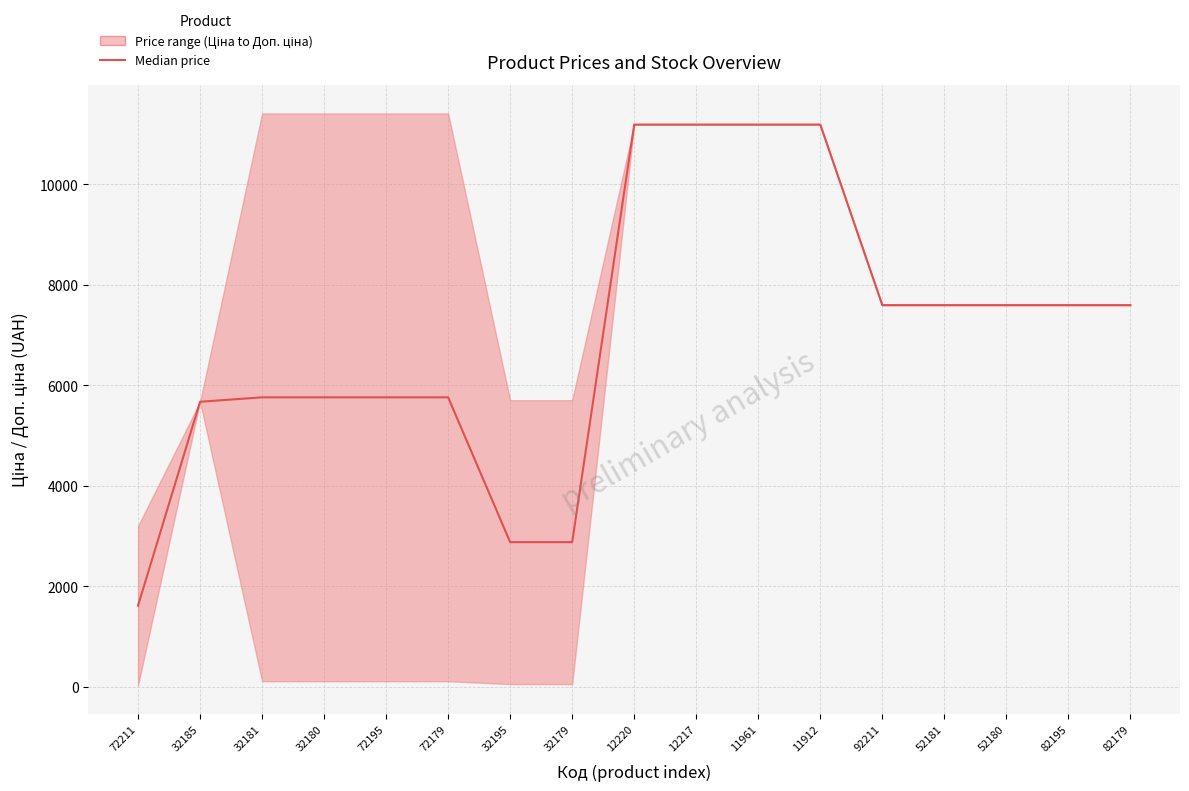

Reading left to right, what are all the values shown in this chart?

1618.5	5673.8	5762.1	5762.1	5762.1	5762.1	2881.0	2881.0	11188.2	11188.2	11188.2	11188.2	7596.5	7596.5	7596.5	7596.5	7596.5